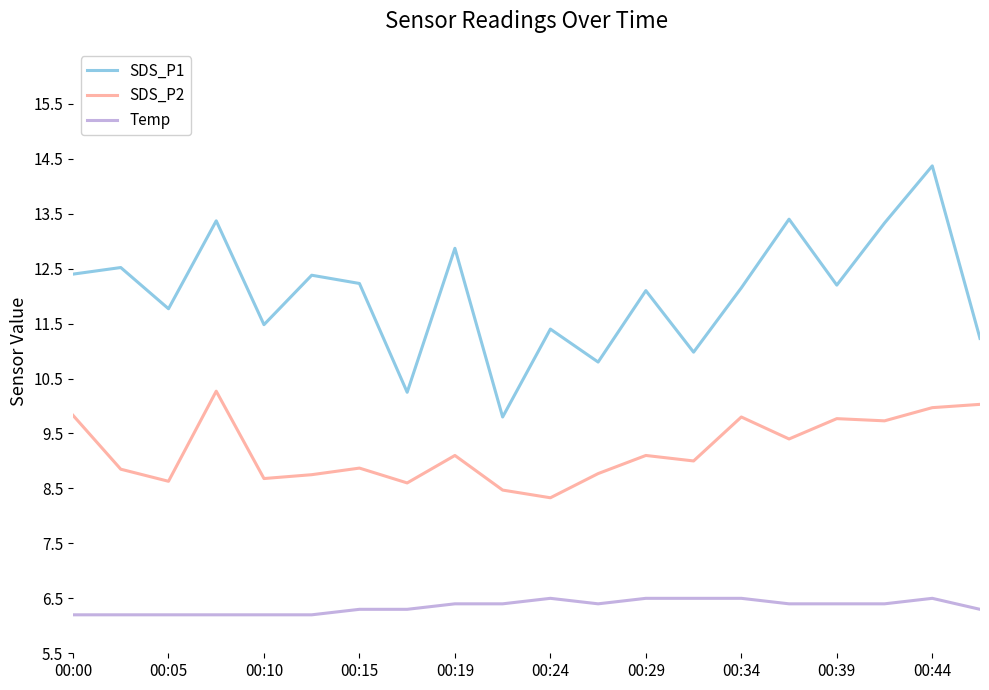

What is the difference between the maximum and minimum values in the SDS_P2 series?

1.9